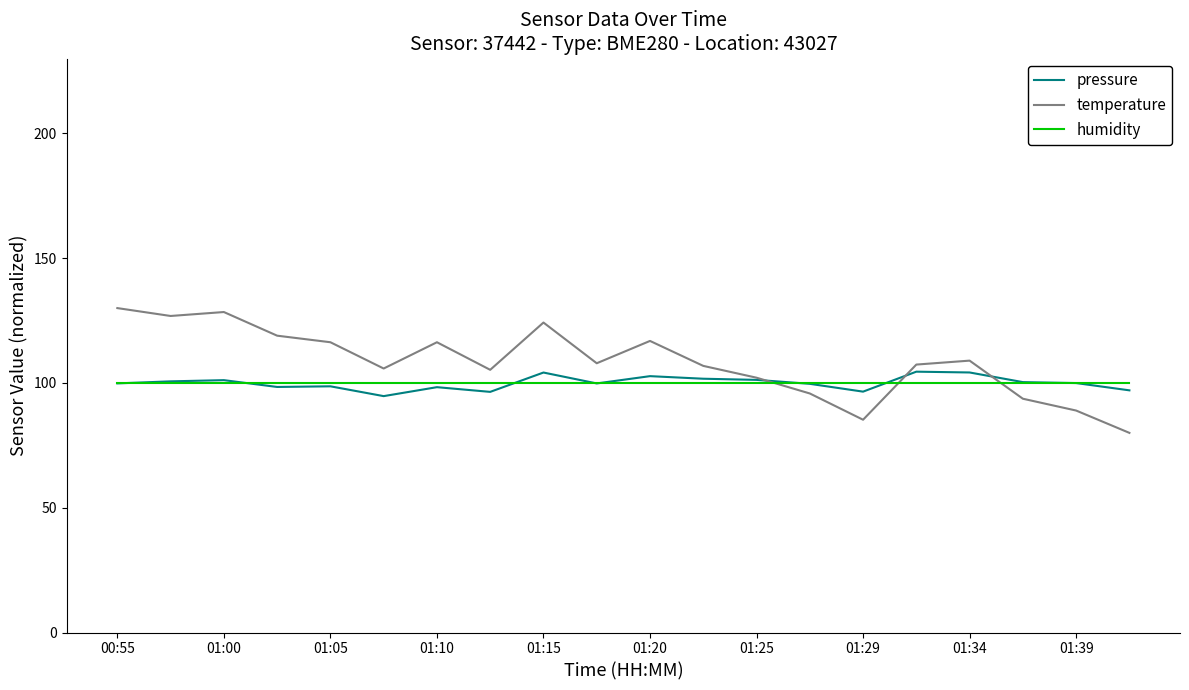

Which series has the largest range (max minus min)?

temperature